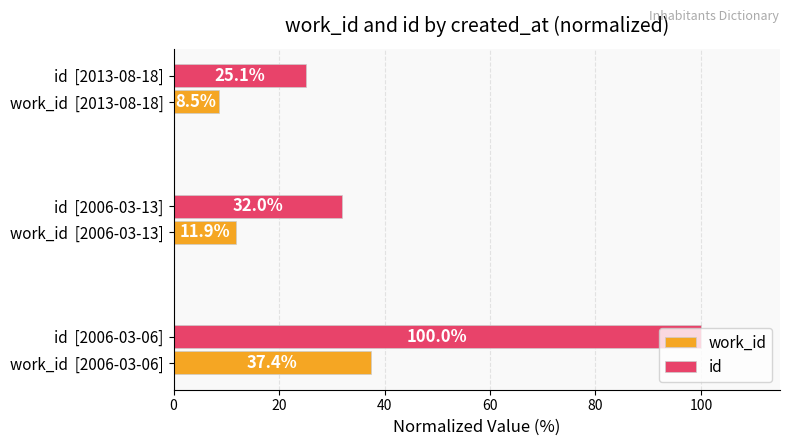

At how many categories does at least one series exceed 17?

3